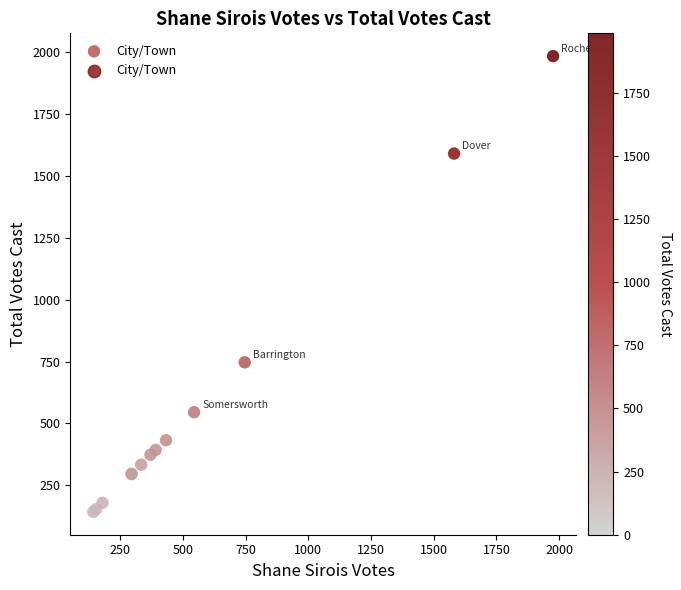

What Y value in the scatter plot is closest to 1063?

747